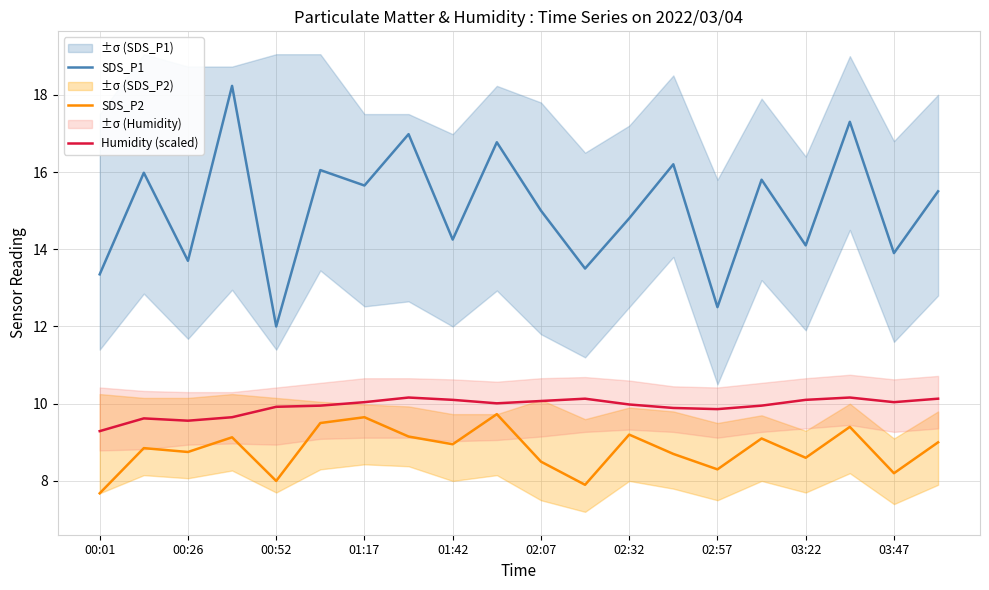

What is the lowest value of the SDS_P1 series?

12.0